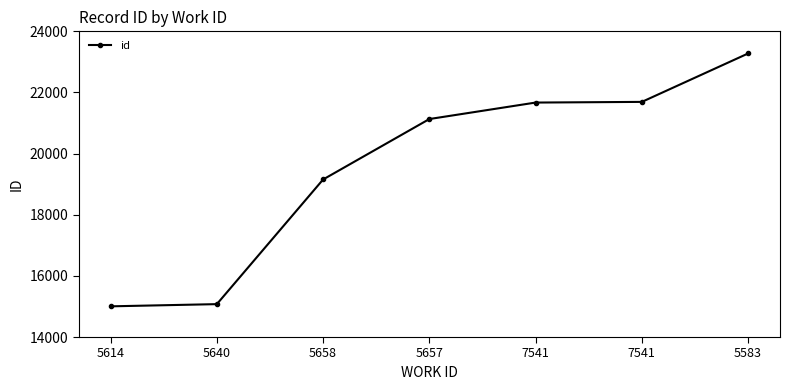

What is the change in value from 7541 to 5583?

+1606